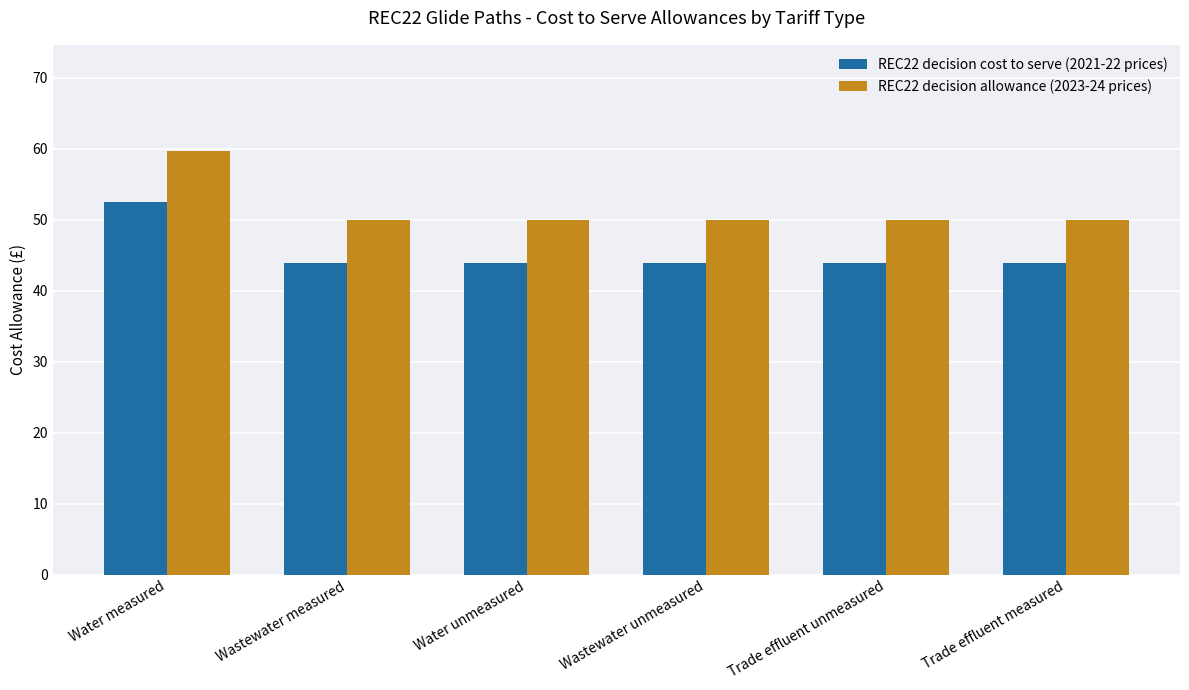

How many data points does each series have?

6